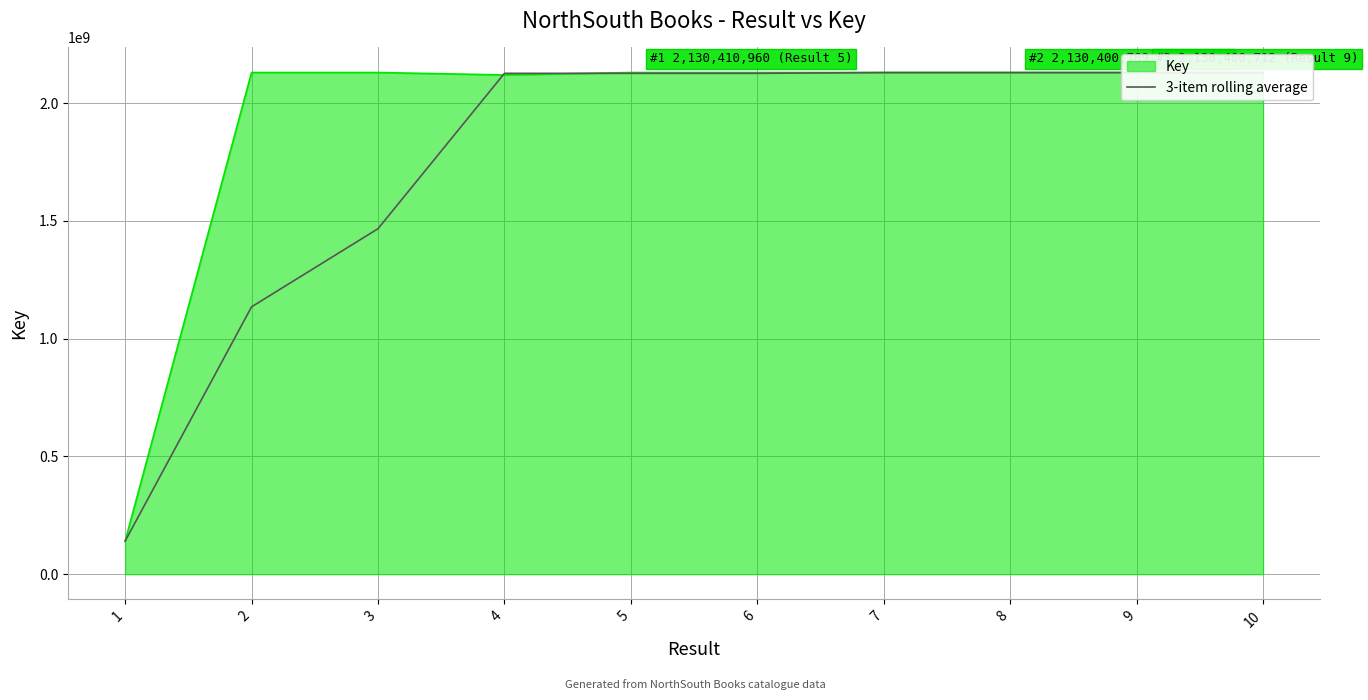

At which label is the value closest to 1135411896?

2